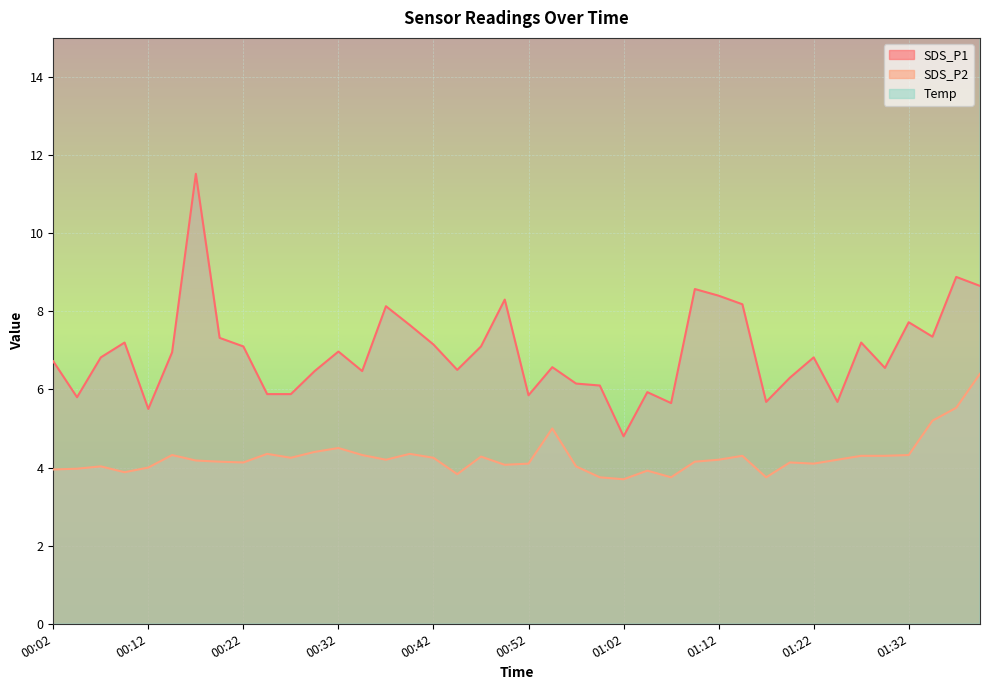

Reading left to right, transcribe all the data shown in this chart.

SDS_P1: 6.7	5.8	6.8	7.2	5.5	7.0	11.5	7.3	7.1	5.9	5.9	6.5	7.0	6.5	8.1	7.7	7.2	6.5	7.1	8.3	5.8	6.6	6.2	6.1	4.8	5.9	5.7	8.6	8.4	8.2	5.7	6.3	6.8	5.7	7.2	6.5	7.7	7.3	8.9	8.7
SDS_P2: 4.0	4.0	4.0	3.9	4.0	4.3	4.2	4.2	4.1	4.3	4.2	4.4	4.5	4.3	4.2	4.3	4.2	3.8	4.3	4.1	4.1	5.0	4.0	3.8	3.7	3.9	3.8	4.2	4.2	4.3	3.8	4.1	4.1	4.2	4.3	4.3	4.3	5.2	5.5	6.4
Temp: 23.6	23.6	23.4	23.4	23.4	23.4	23.4	23.4	23.4	23.4	23.4	23.3	23.2	23.2	23.1	23.2	23.1	23.1	23.0	23.0	22.9	22.9	23.0	22.4	22.1	21.9	21.8	21.9	22.0	22.2	22.0	22.0	22.0	21.9	21.9	22.0	22.0	22.0	22.0	22.0